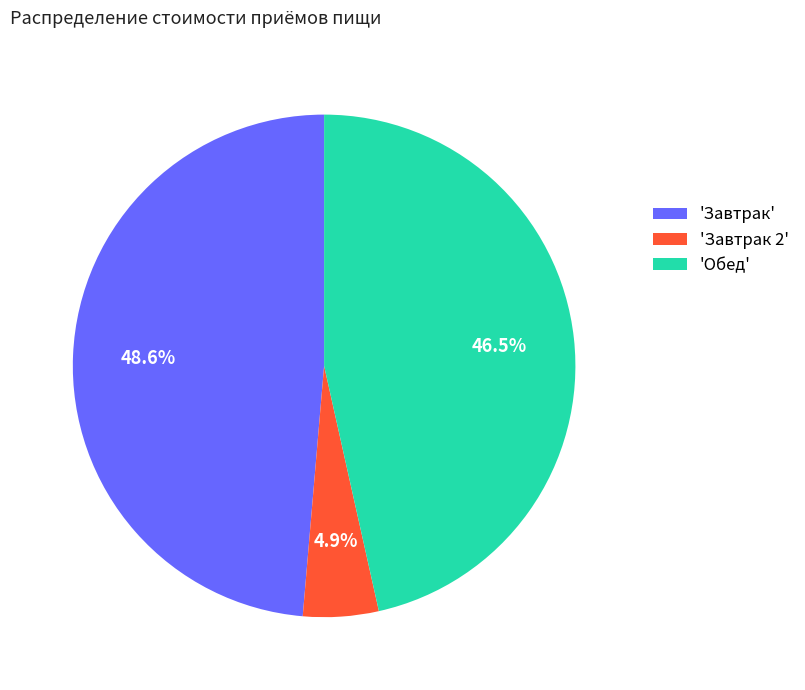

What portion of the pie excludes 'Завтрак 2'?

95.1%